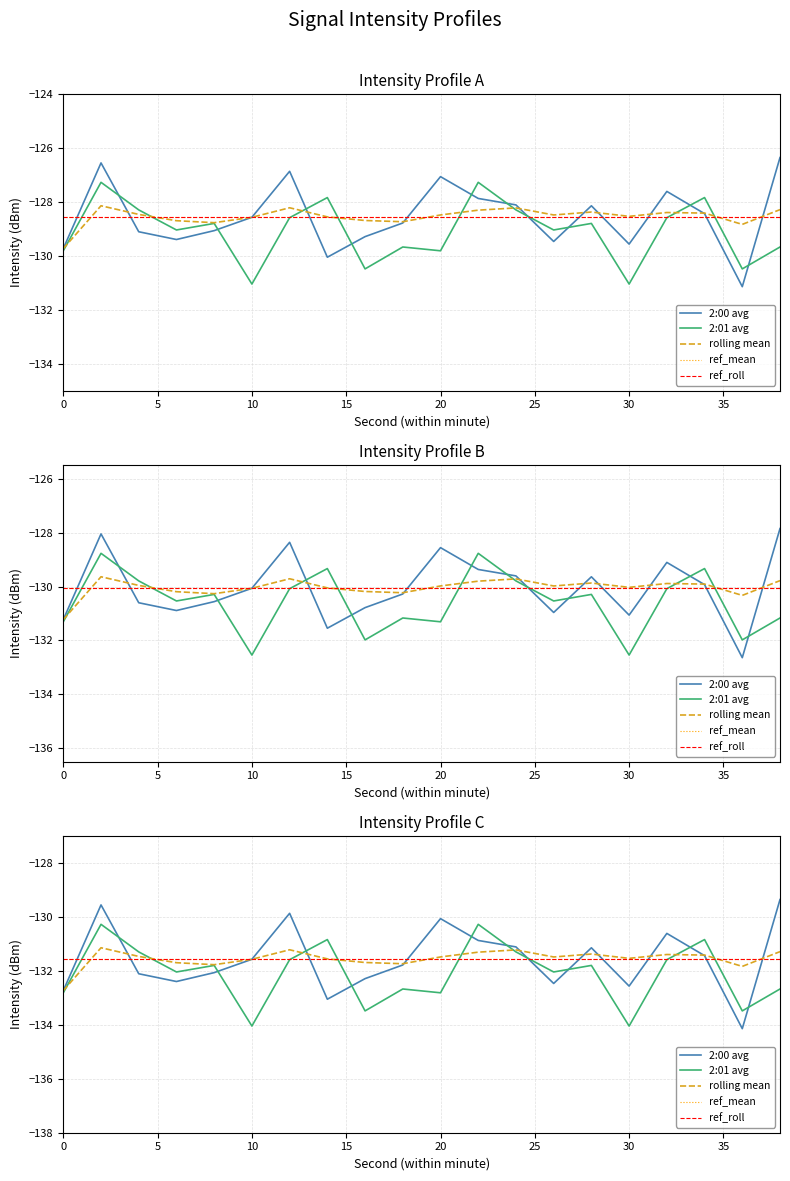

The value of rolling mean at 34 is -86.7. True or false?

False